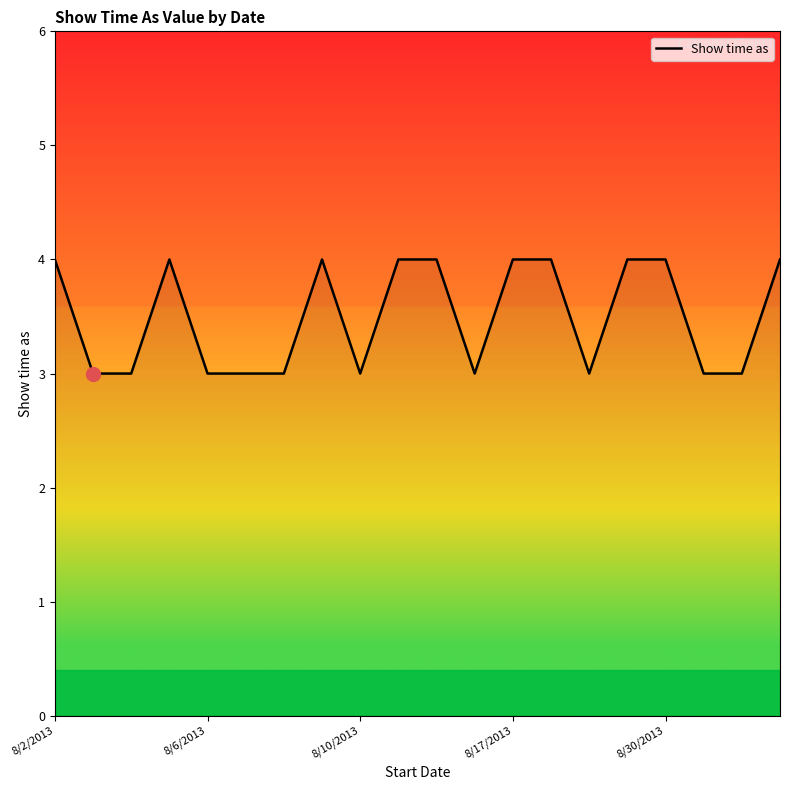

What is the minimum value shown in the chart?

3